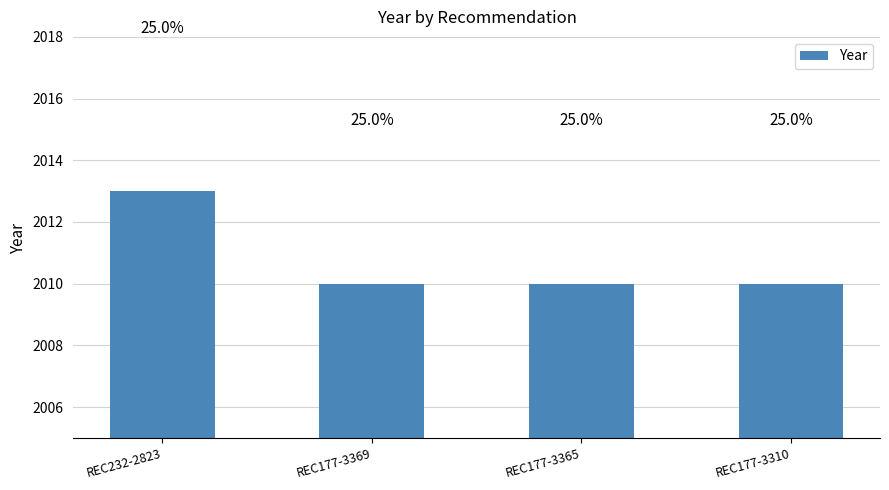

Read the value at REC177-3310.

2010